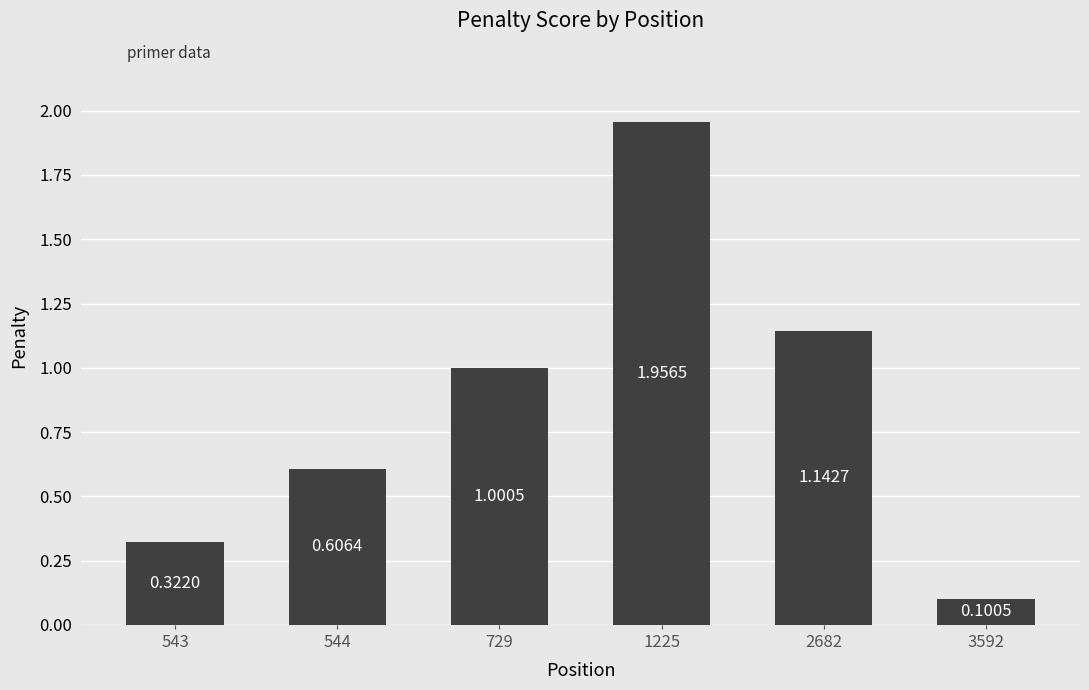

At which category does the chart reach its peak across all series?

1225